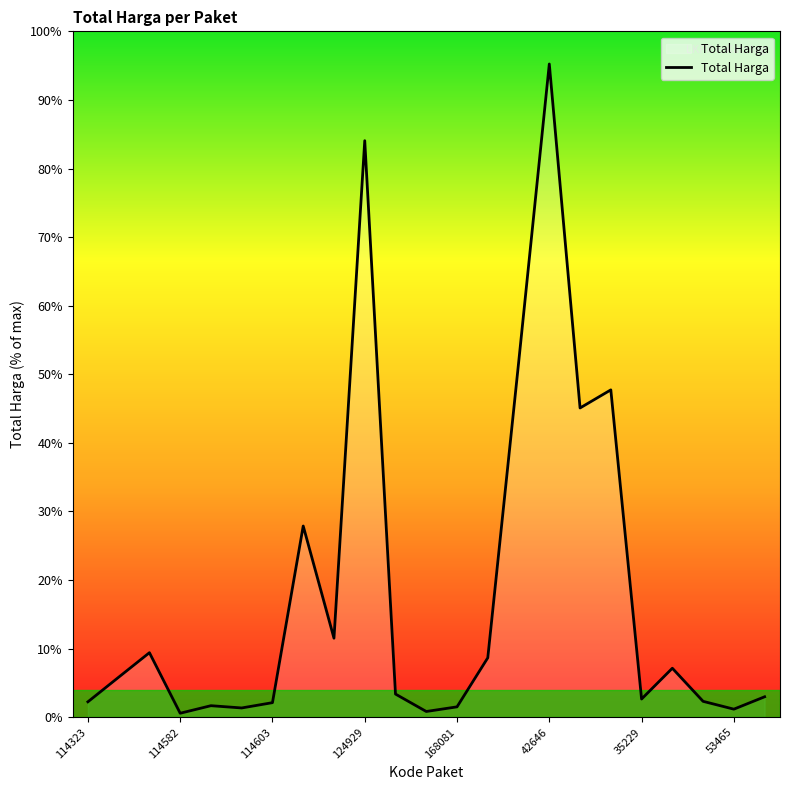

How many interior local peaks (higher than both neighbors) does the data have?

7